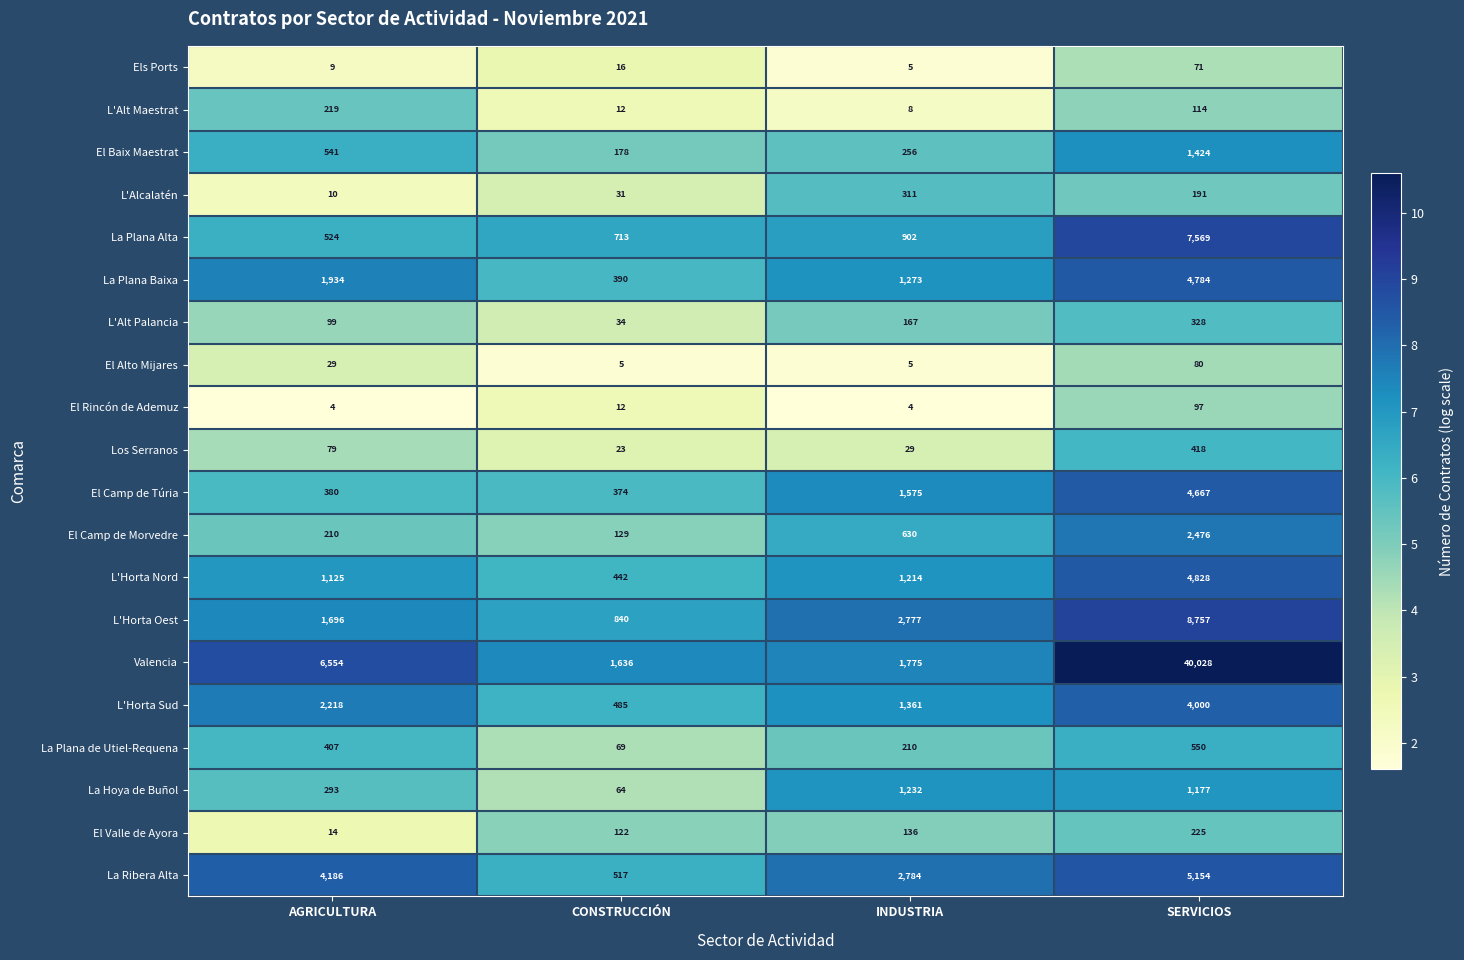

How many data points does each series have?

4